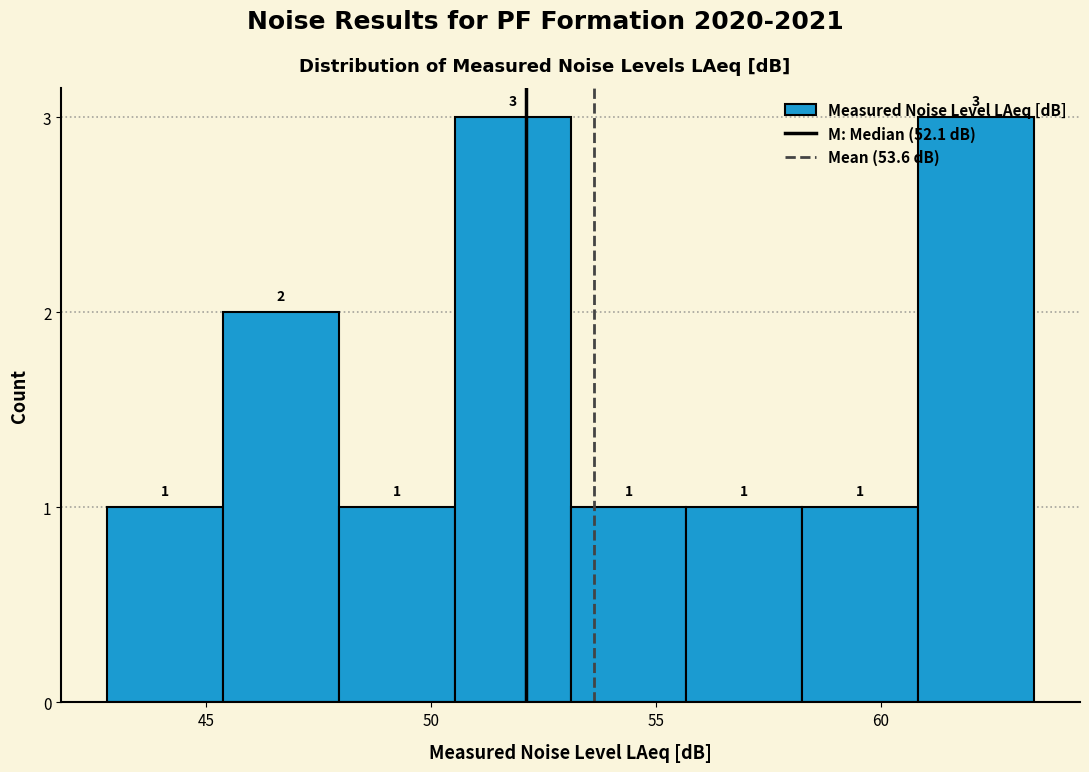

Reading left to right, transcribe this chart: for each bar, give the range it covers on the x-axis and its height. The bar edges are not printed on the chart, so give them approximately, as read against the axis.

43.0 to 45.5: 1
45.5 to 48.0: 2
48.0 to 50.5: 1
50.5 to 53.0: 3
53.0 to 55.5: 1
55.5 to 58.5: 1
58.5 to 61.0: 1
61.0 to 63.5: 3